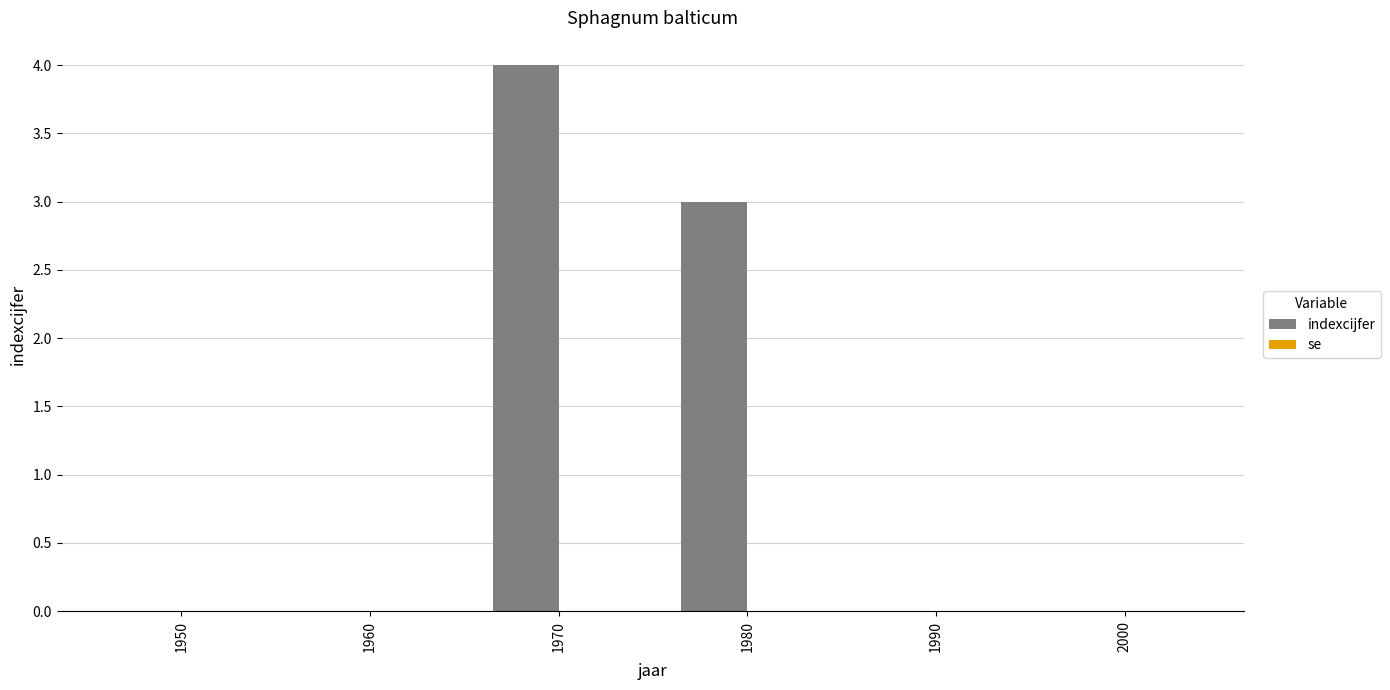

Is it true that the value at 1970 is 4?

True